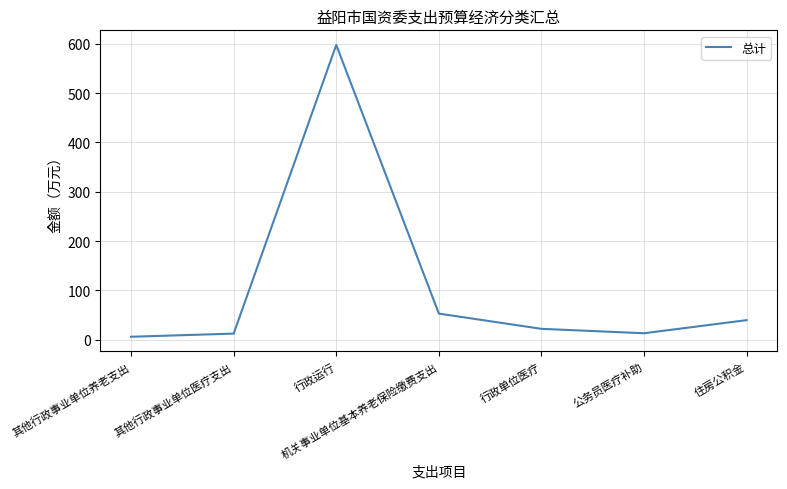

What is the change in value from 其他行政事业单位医疗支出 to 公务员医疗补助?

+0.7